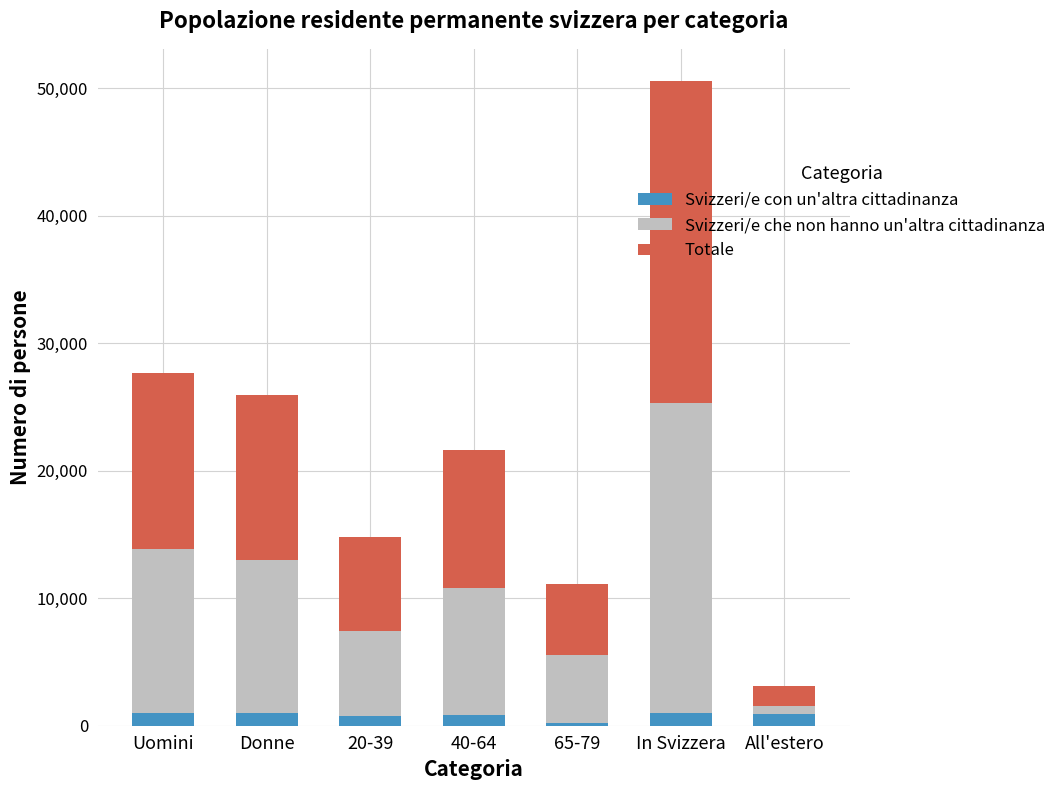

At which category is the sum across all series the highest?

In Svizzera